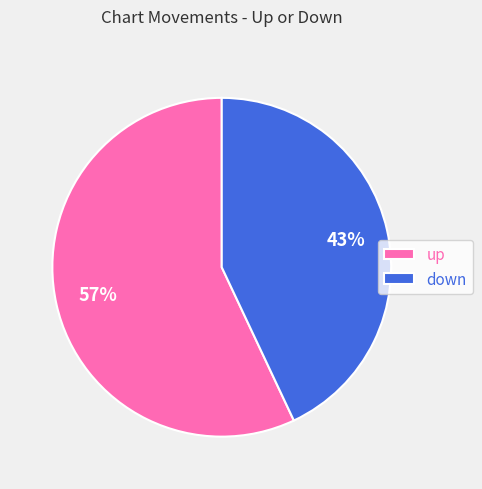

Do up and down together represent more than half of the pie?

Yes